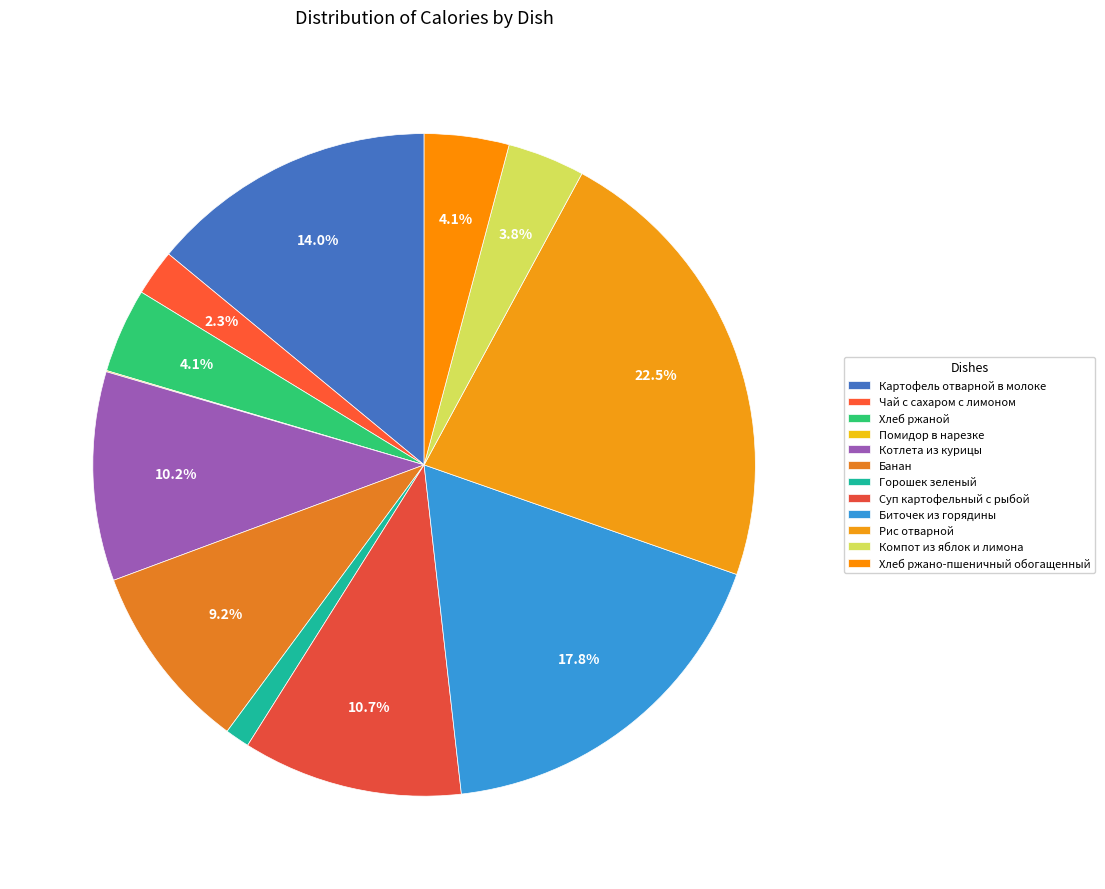

Which slice is the largest?

Рис отварной